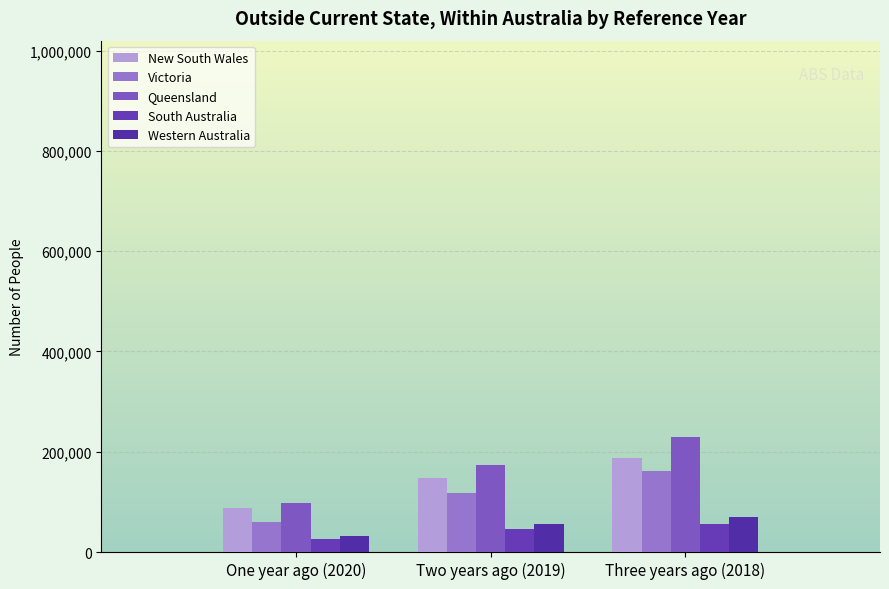

How many categories are shown in the chart?

3